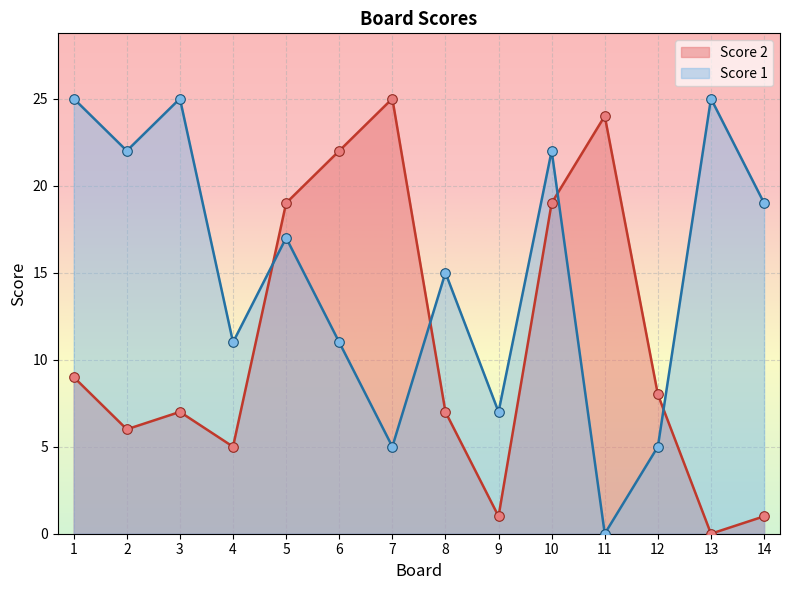

Which series has the largest total across all categories?

Score 1